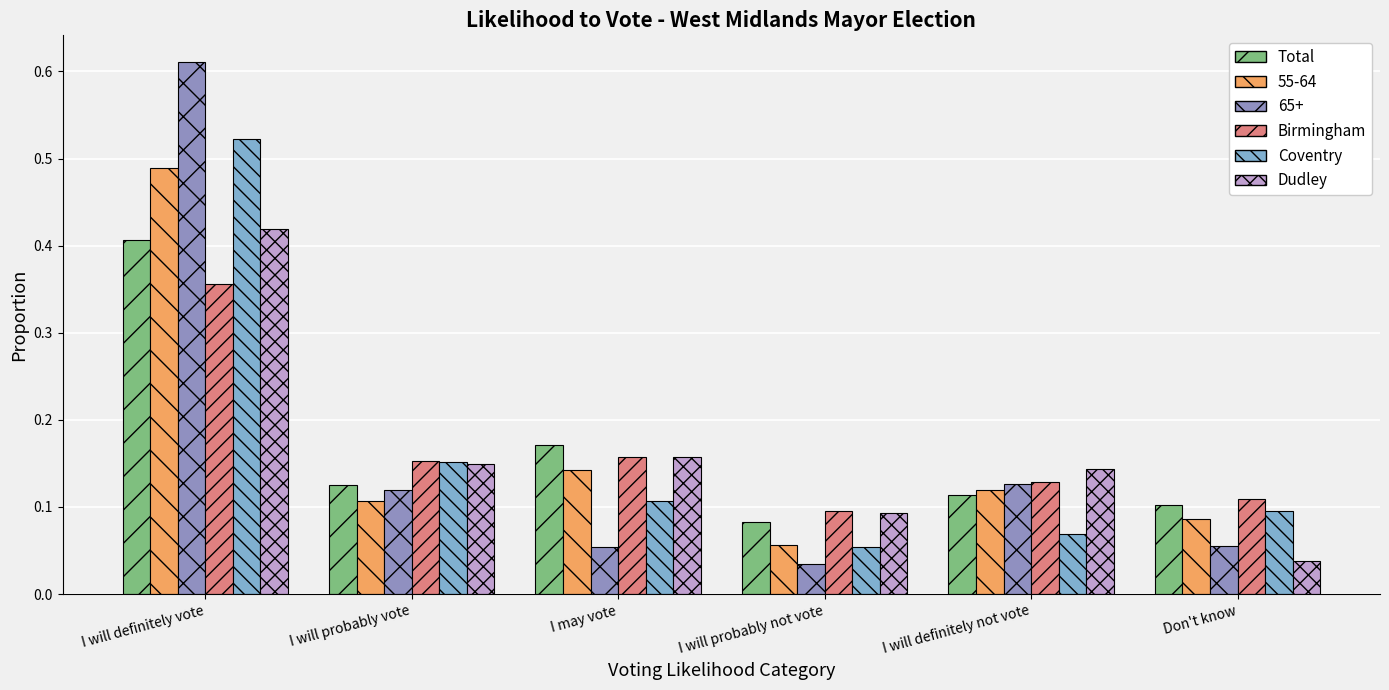

Count the number of categories in the chart.

6